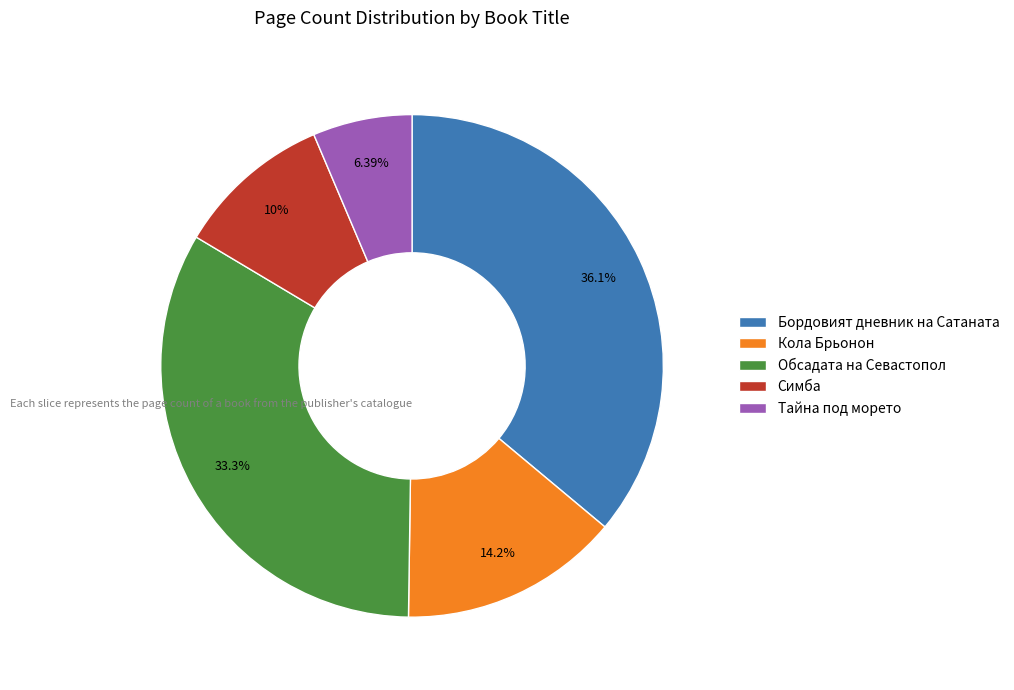

How many segments does this pie chart have?

5